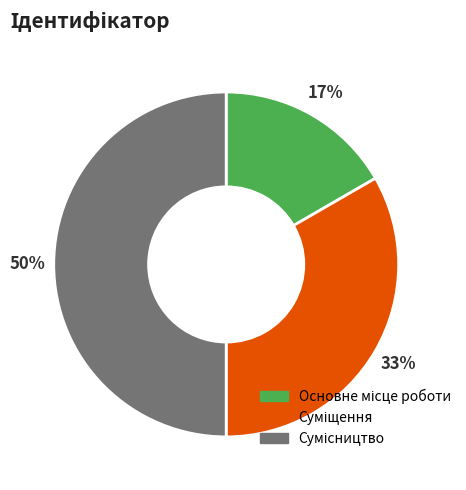

To the nearest percent, what is the difference between the largest and smallest slice percentages?

33%